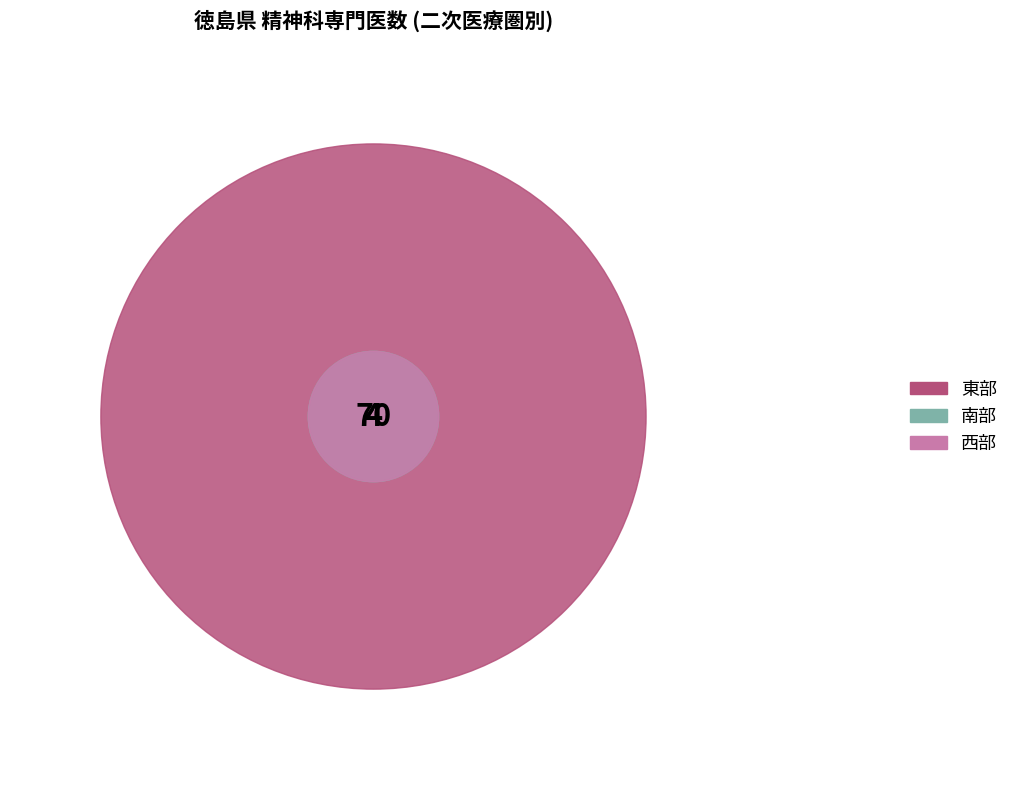

Between 東部 and 南部, which is larger?

東部